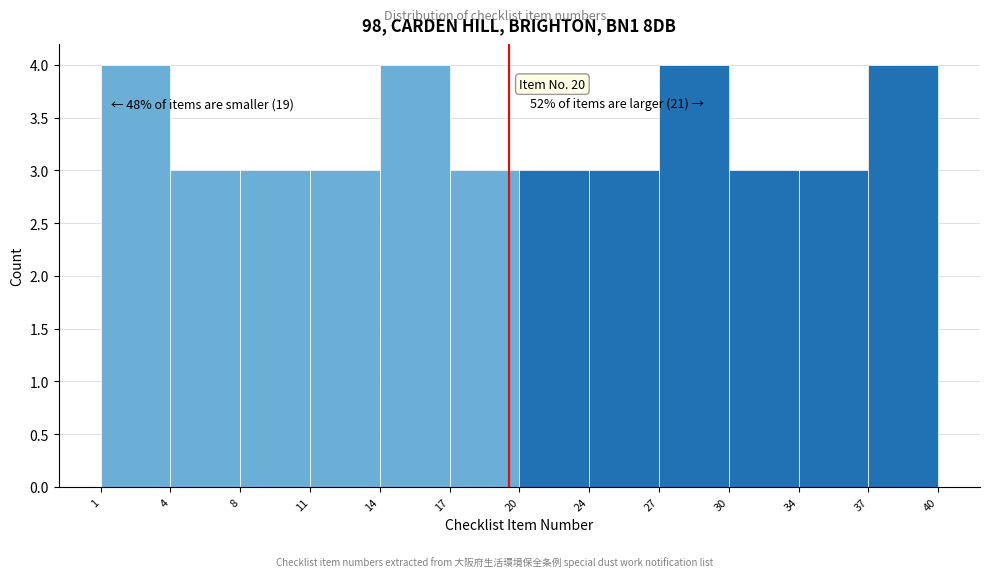

Reading right to left, extract all data points from this chart.

37=4	34=3	30=3	27=4	24=3	20=3	17=3	14=4	11=3	8=3	4=3	1=4